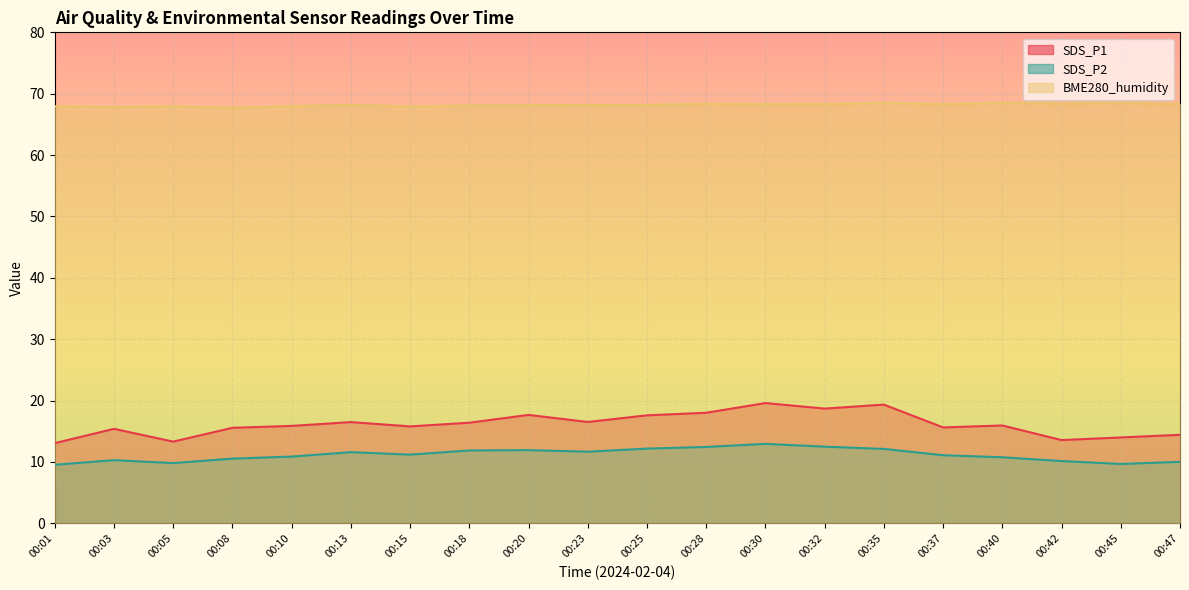

True or false: SDS_P1 and BME280_humidity intersect in this chart.

False